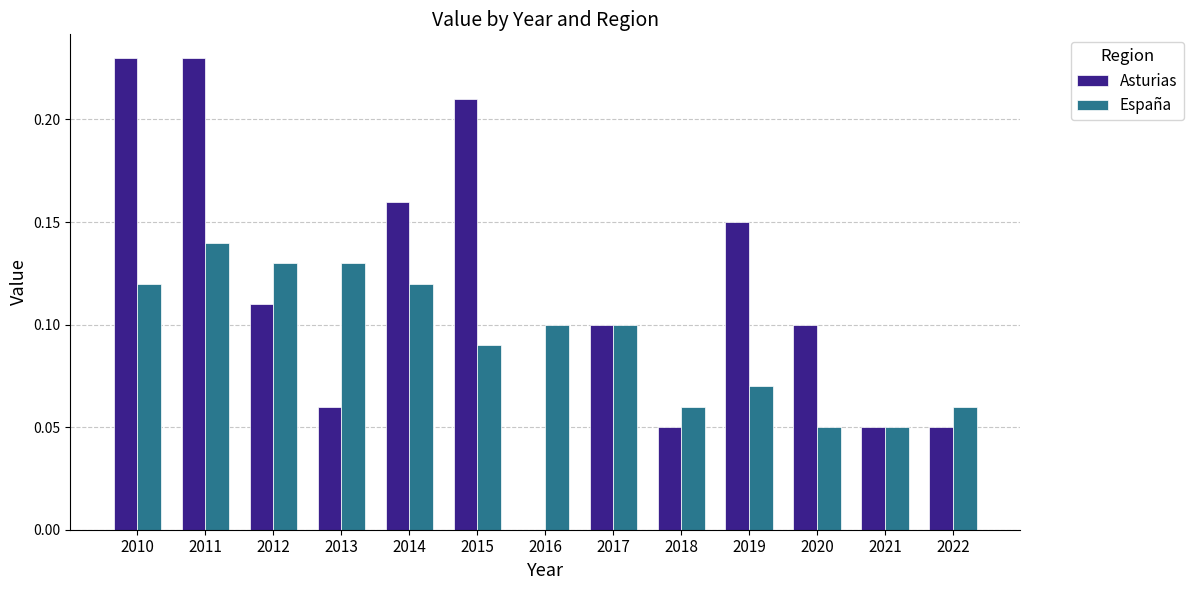

What is the sum of all España values?

1.2